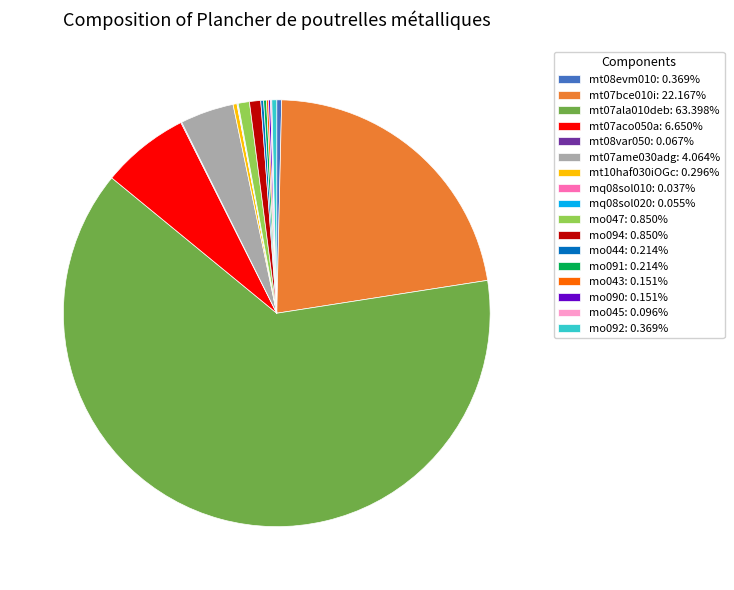

What is the majority slice?

mt07ala010deb